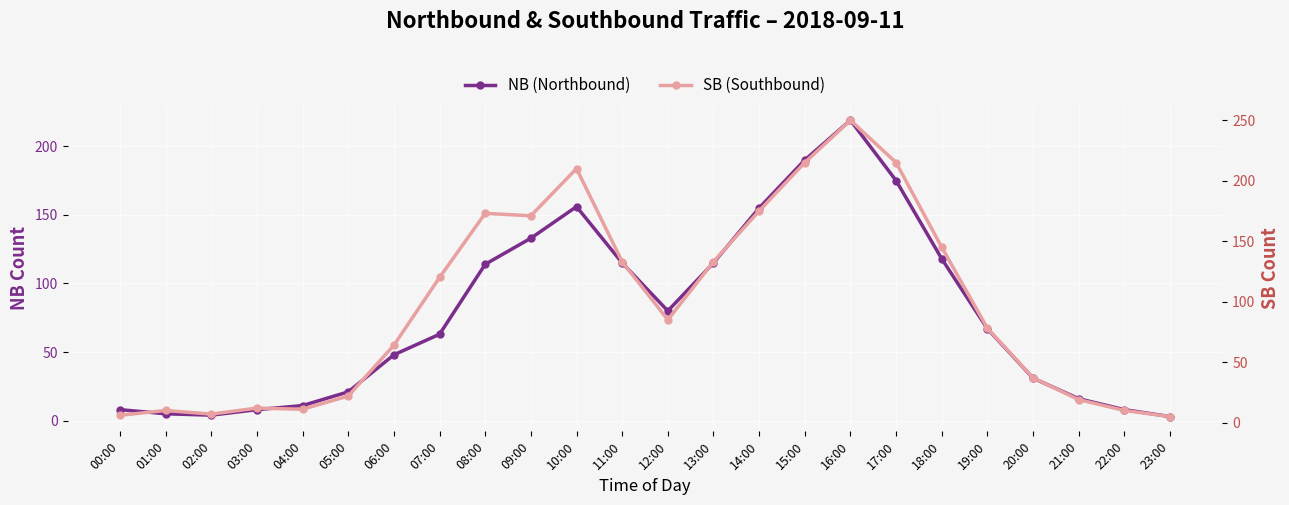

What is the sum of the SB (Southbound) values at 22:00 and 04:00?

21